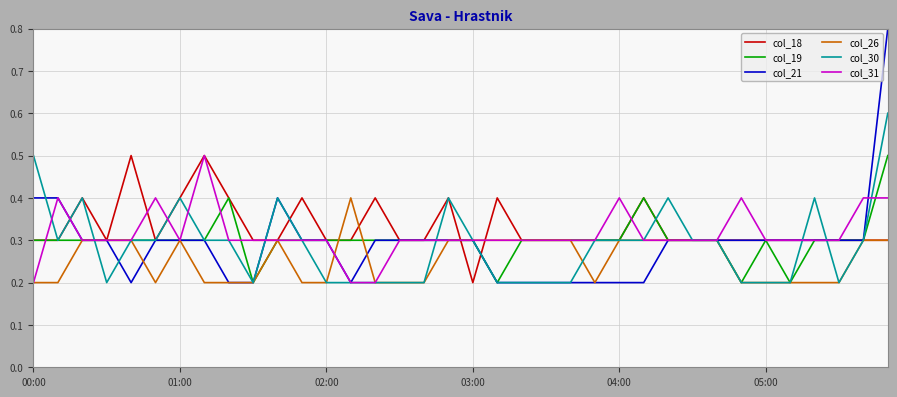

What is the highest value of the col_19 series?

0.5